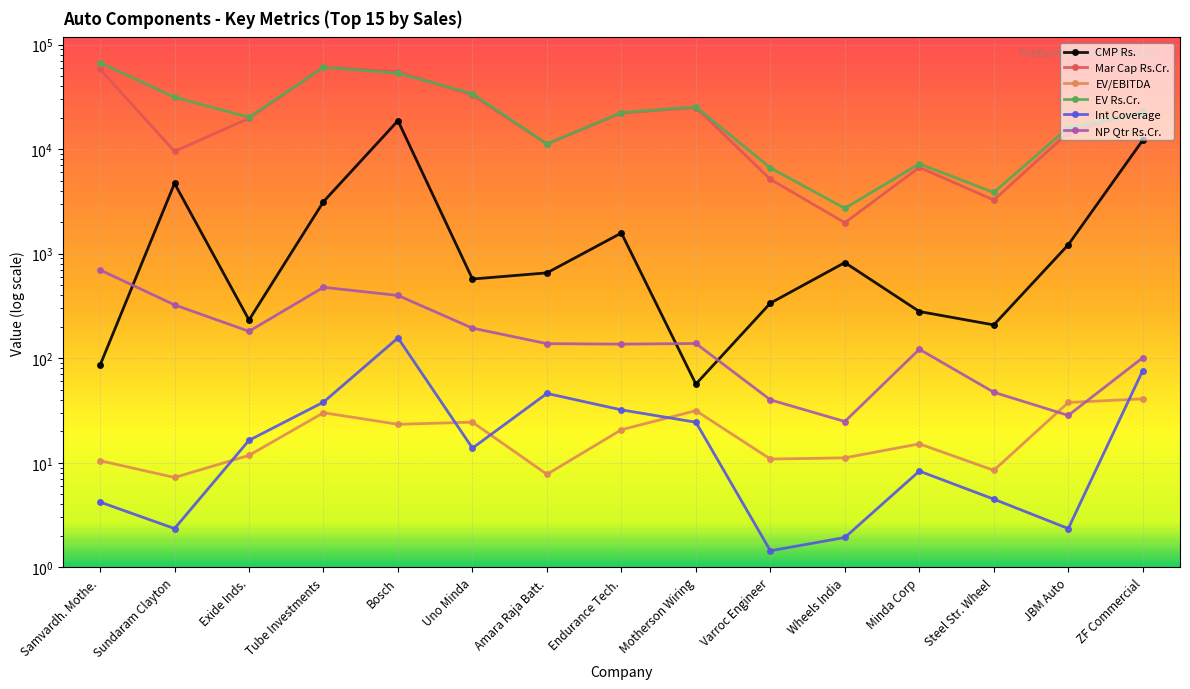

What is the smallest value displayed?

1.4